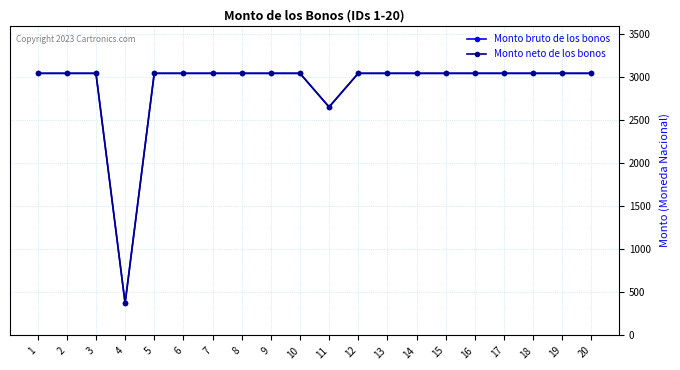

What is the maximum value shown in the chart?

3045.0